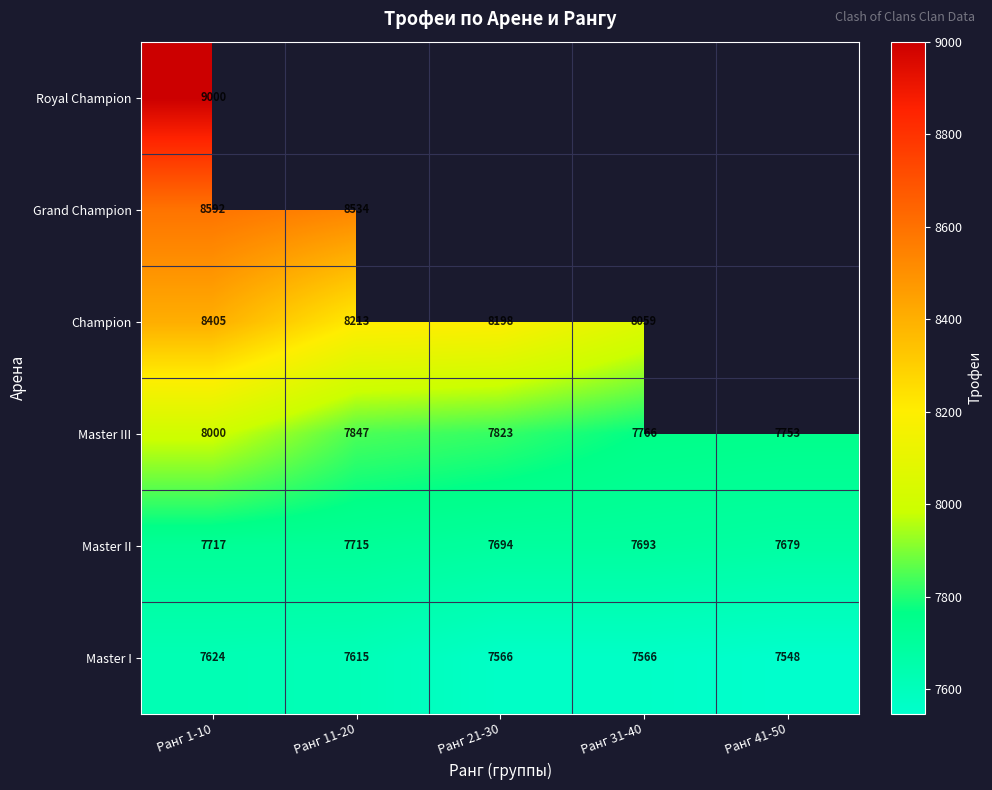

Which category has the lowest value across all series?

Ранг 41-50